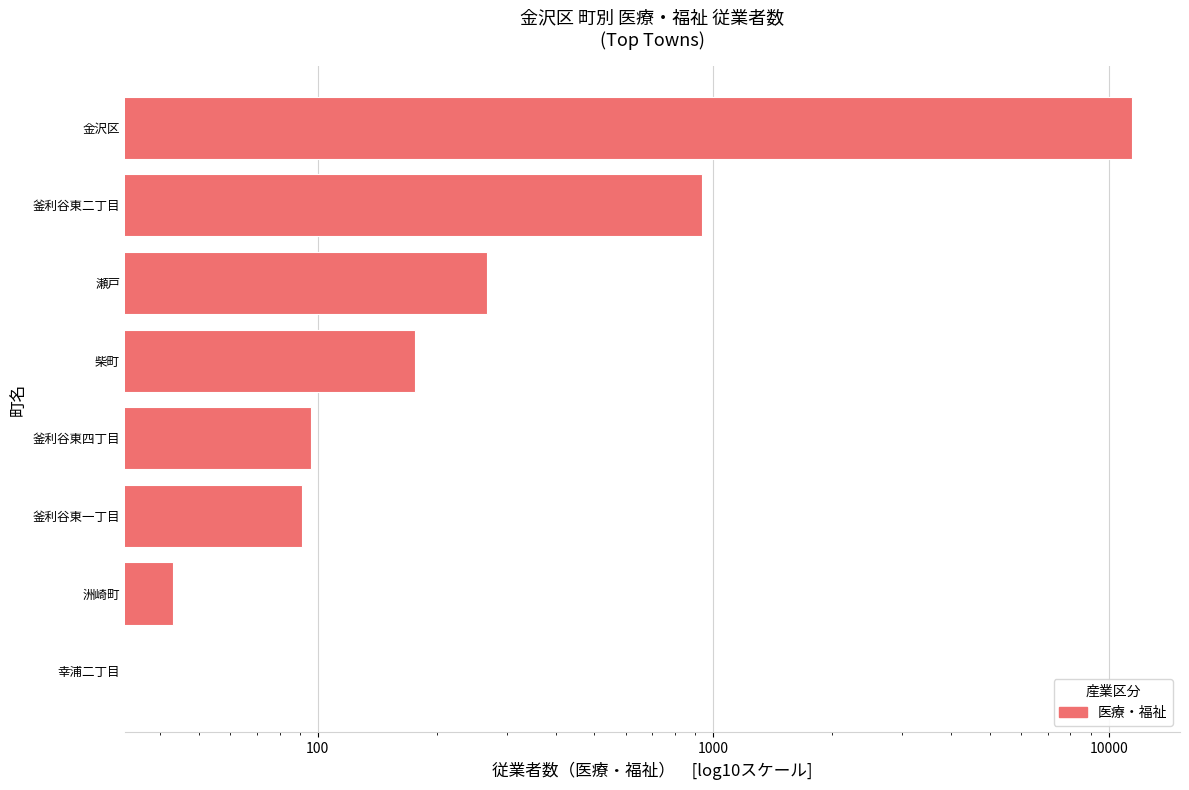

Which has a higher value, 瀬戸 or 幸浦二丁目?

瀬戸